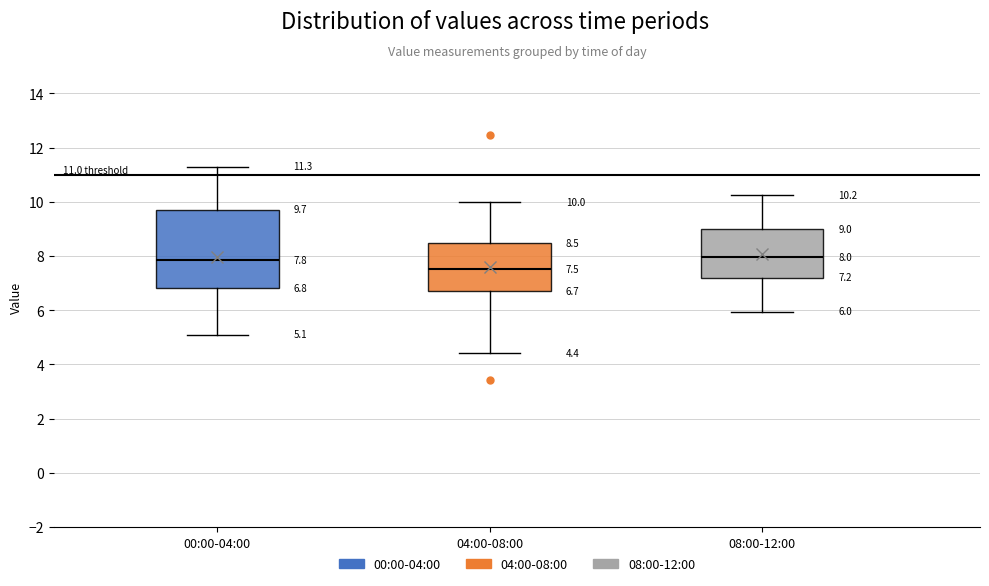

Which box is the tallest, from its lower edge to its upper edge?

00:00-04:00